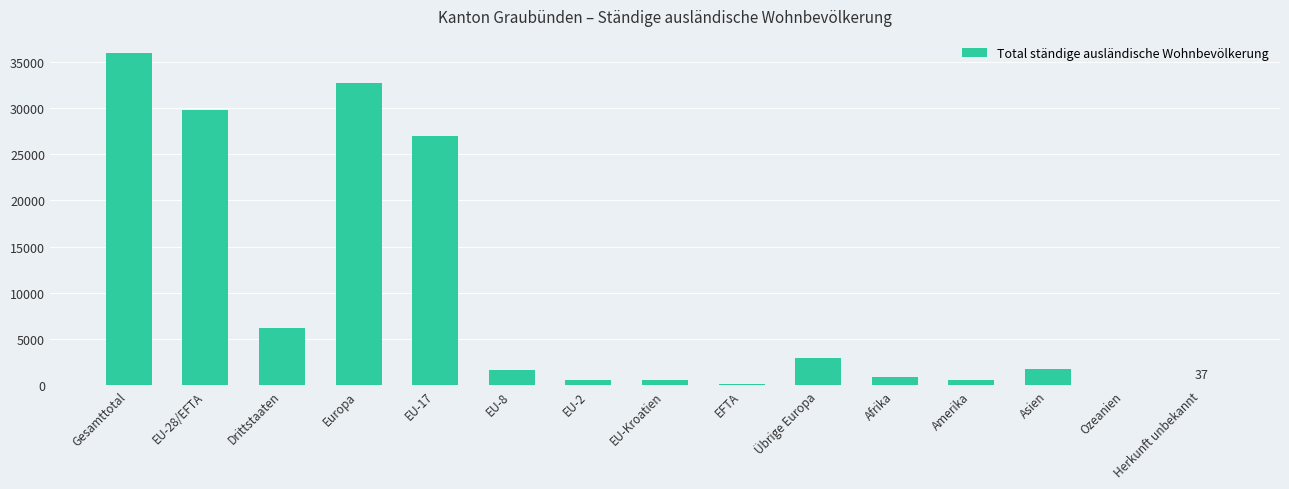

What is the greatest value displayed?

36017